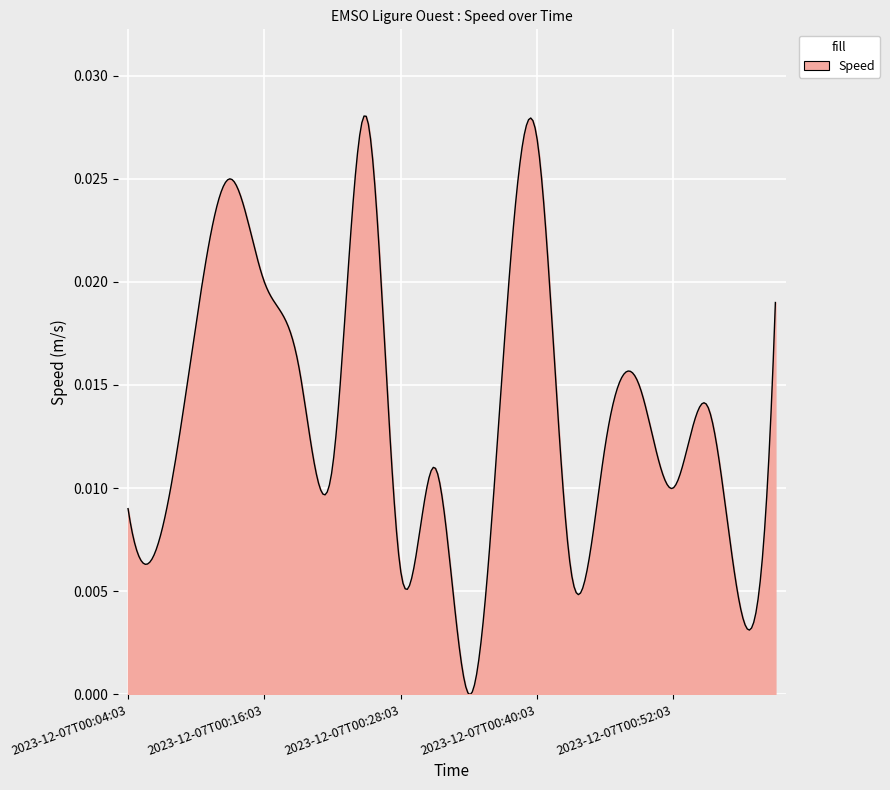

How many lines are shown in the chart?

1